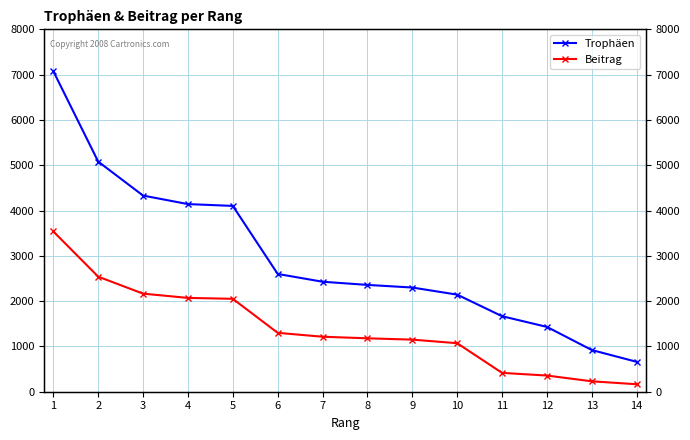

Where is Trophäen nearest to the value 3868?

5